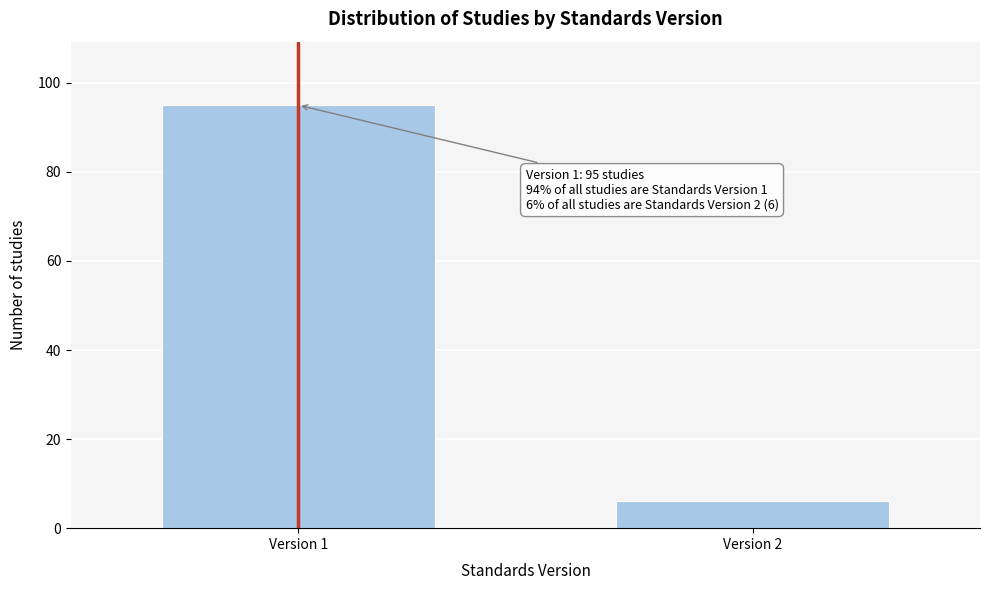

Reading right to left, list all the values displayed in this chart.

Version 2=6	Version 1=95